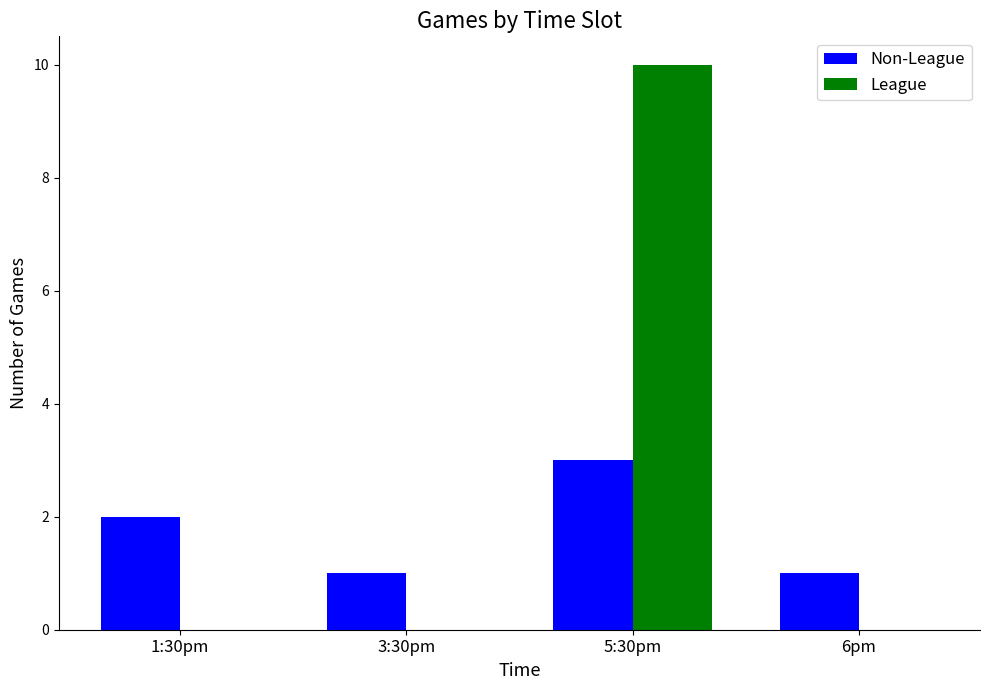

At which label is Non-League closest to 2?

1:30pm